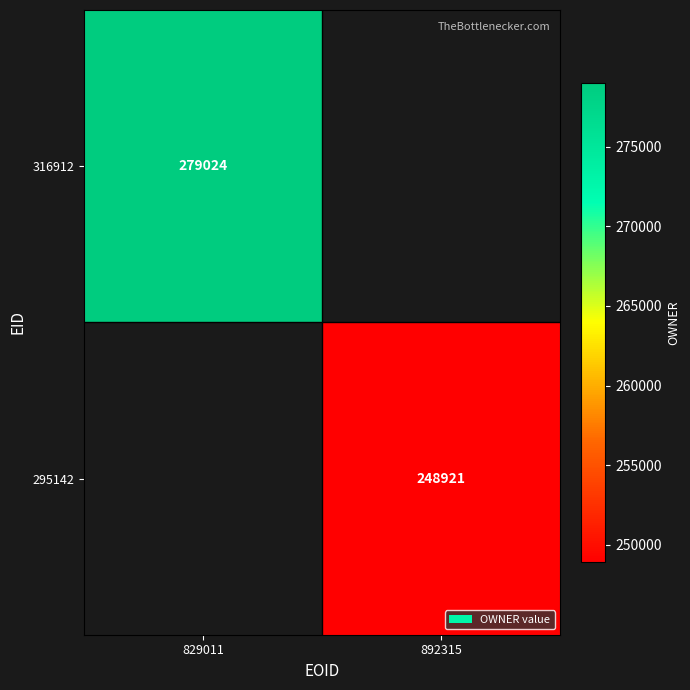

Is it true that 295142 equals 248921 at 892315?

True